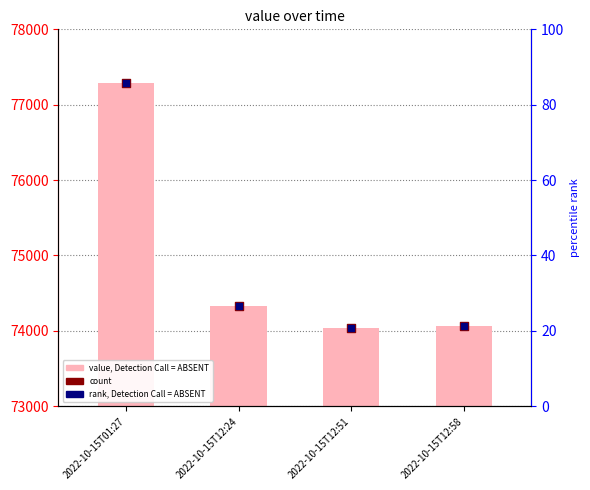

Which series has the largest total across all categories?

value, Detection Call = ABSENT